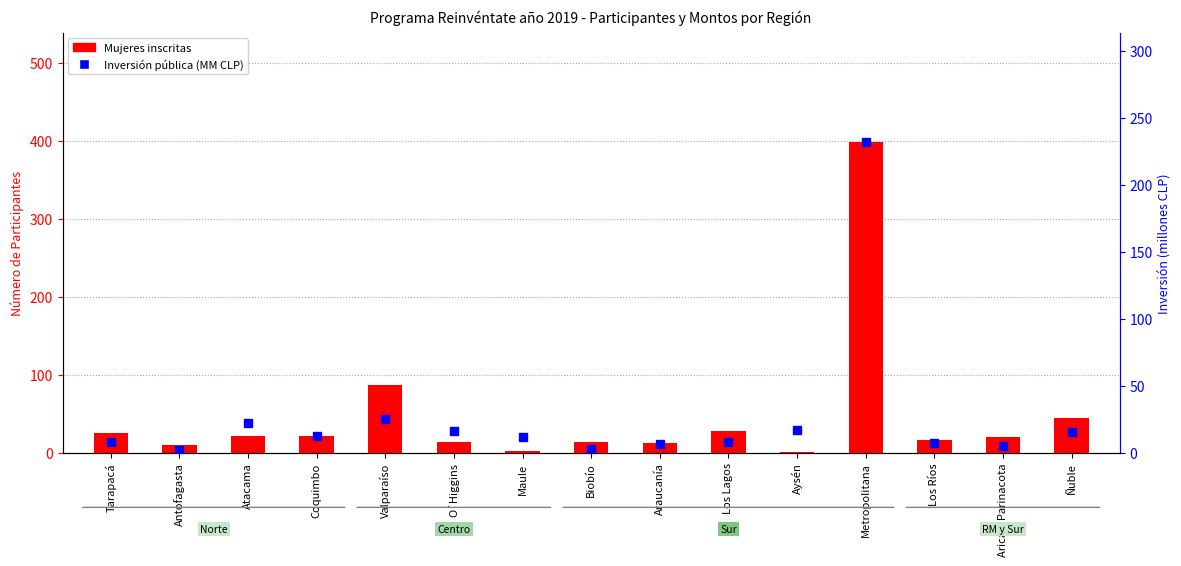

Rank the series at Ñuble from lowest to highest value.

Inversión (MM CLP), Mujeres